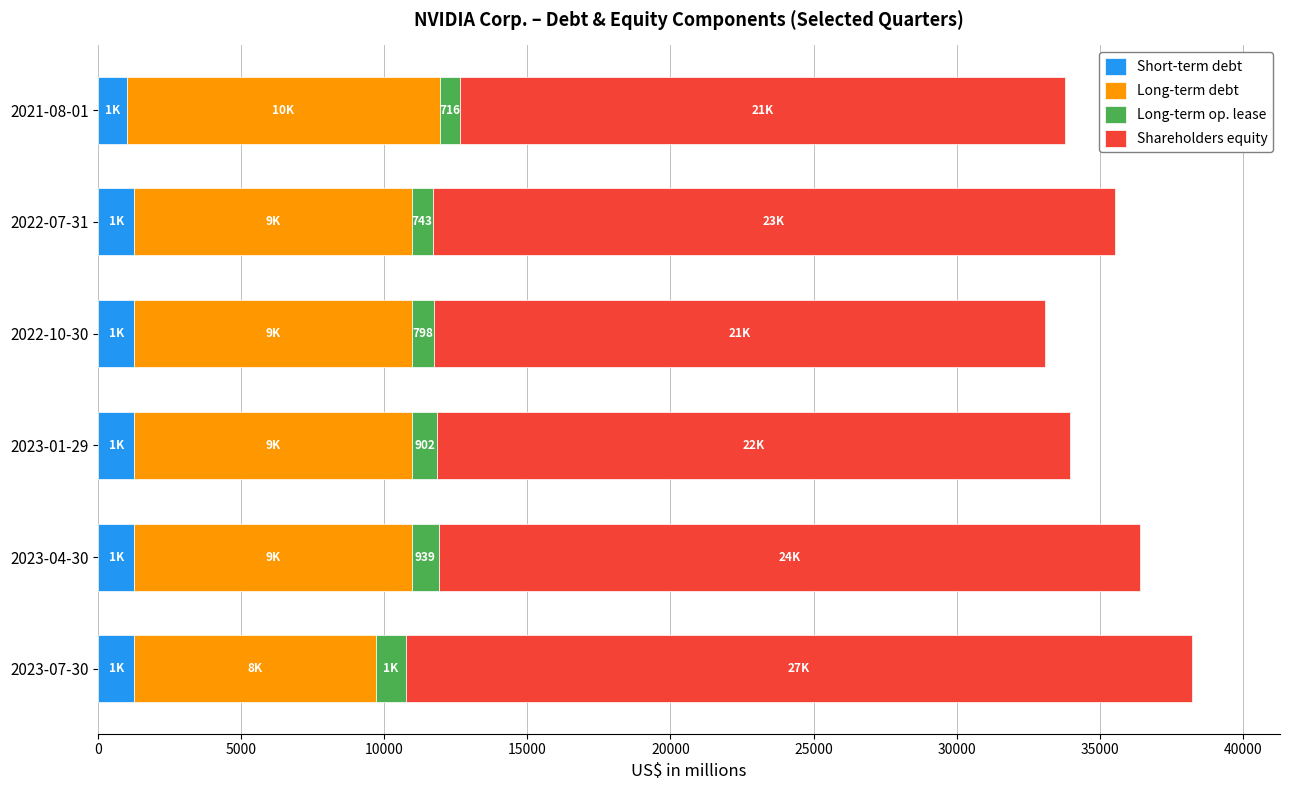

What is the total value across all series at 2023-07-30?

38247